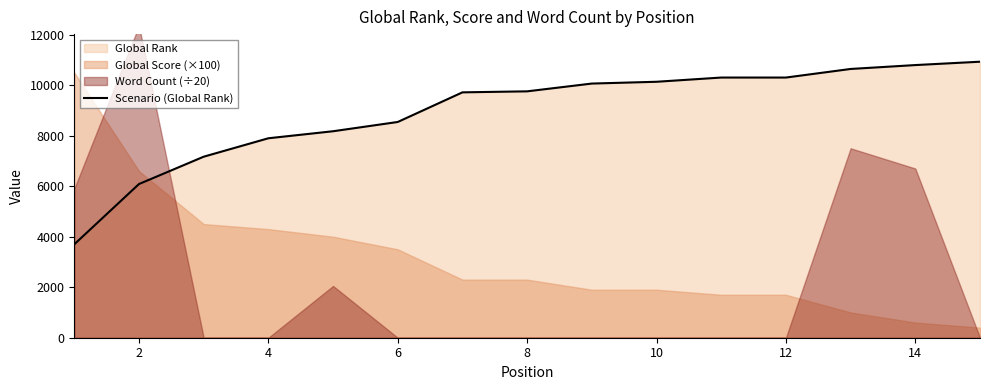

What is the highest value of the Scenario (Global Rank) series?

10928